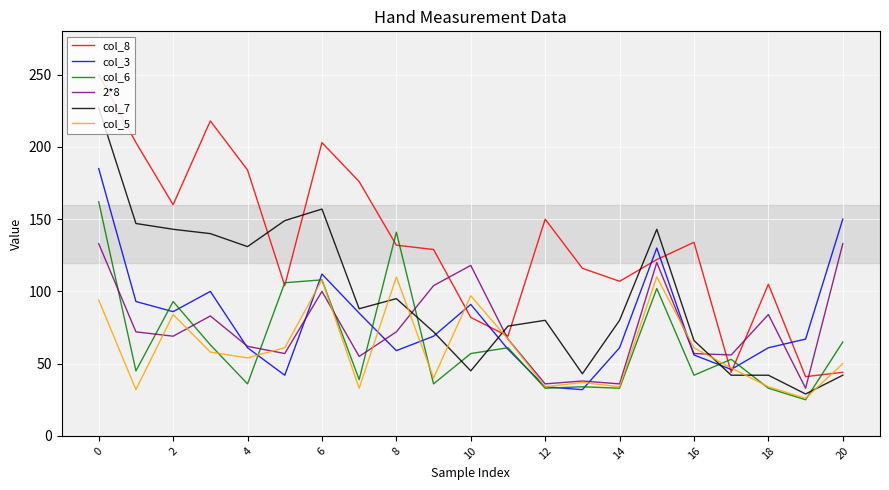

Which series has the largest total across all categories?

col_8